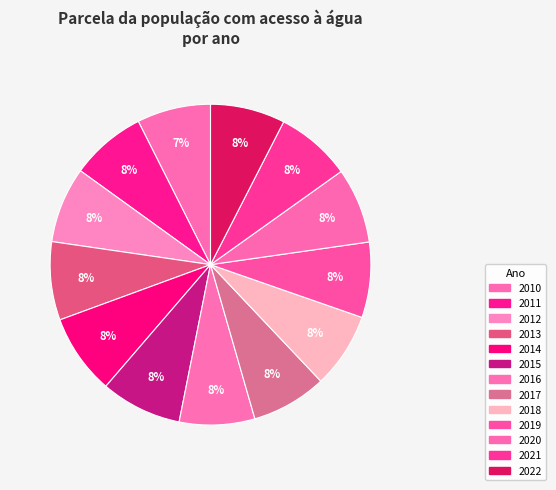

Does any single category account for the majority?

No